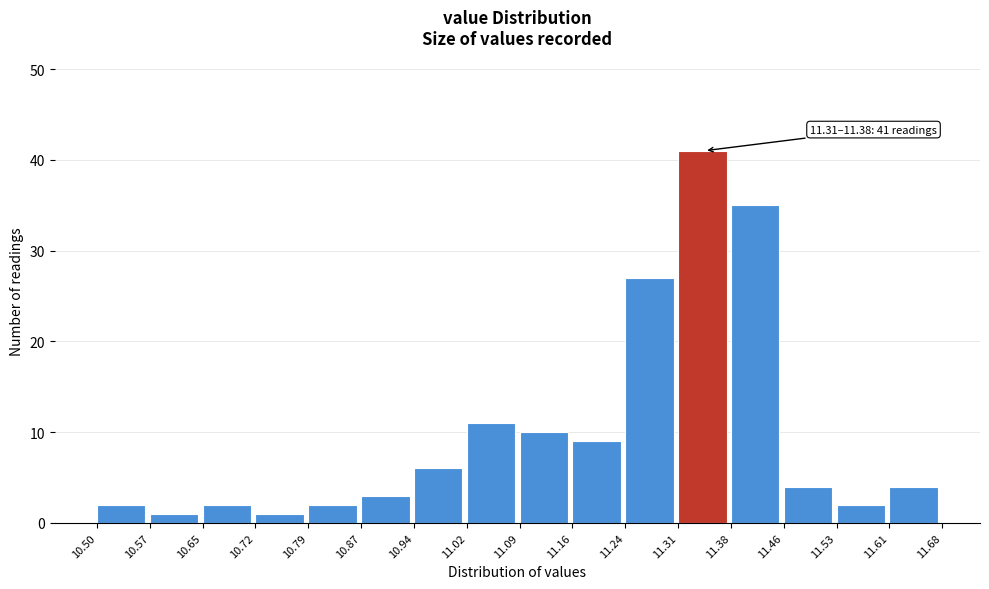

Over which range of the x-axis is the bar tallest?

11.31 to 11.38